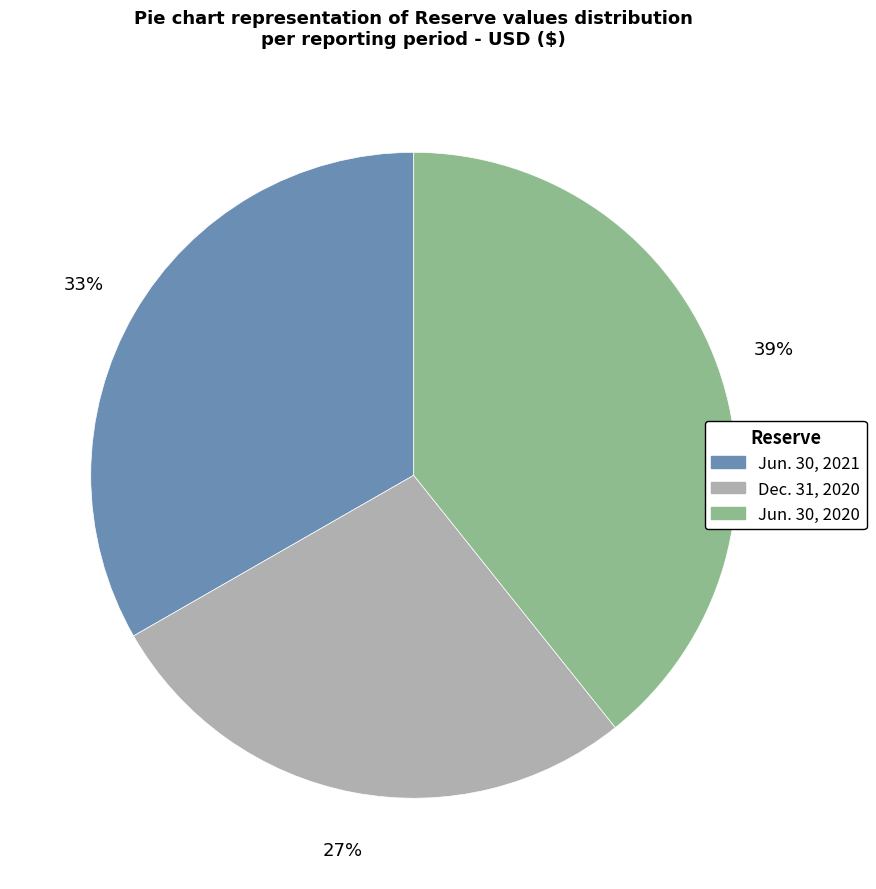

How many slices are in this pie chart?

3